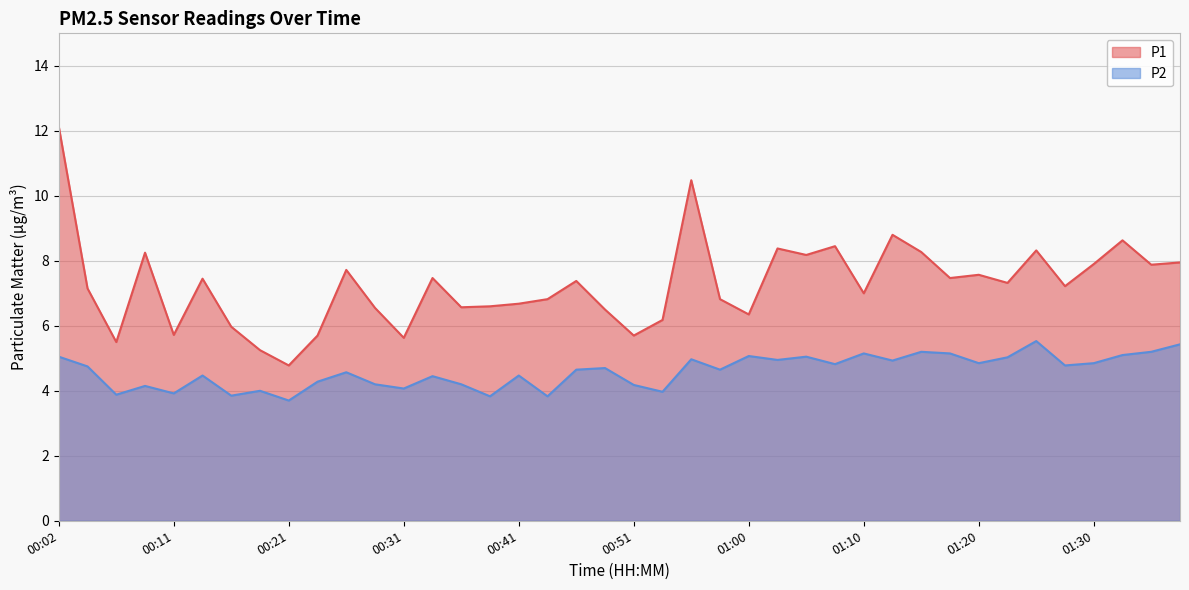

Reading left to right, list all the values displayed in this chart.

P1: 12.1	7.2	5.5	8.2	5.7	7.5	6.0	5.2	4.8	5.7	7.7	6.5	5.6	7.5	6.6	6.6	6.7	6.8	7.4	6.5	5.7	6.2	10.5	6.8	6.3	8.4	8.2	8.4	7.0	8.8	8.3	7.5	7.6	7.3	8.3	7.2	7.9	8.6	7.9	8.0
P2: 5.0	4.8	3.9	4.2	3.9	4.5	3.9	4.0	3.7	4.3	4.6	4.2	4.1	4.5	4.2	3.8	4.5	3.8	4.7	4.7	4.2	4.0	5.0	4.7	5.1	5.0	5.0	4.8	5.2	4.9	5.2	5.2	4.8	5.0	5.5	4.8	4.8	5.1	5.2	5.4